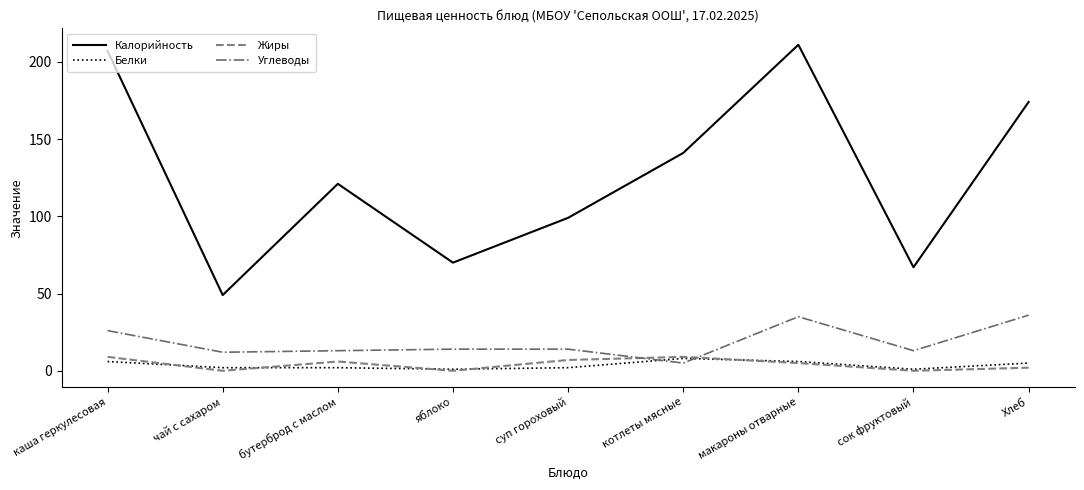

In Жиры, how many points are lower than both neighbors (excluding endpoints)?

3